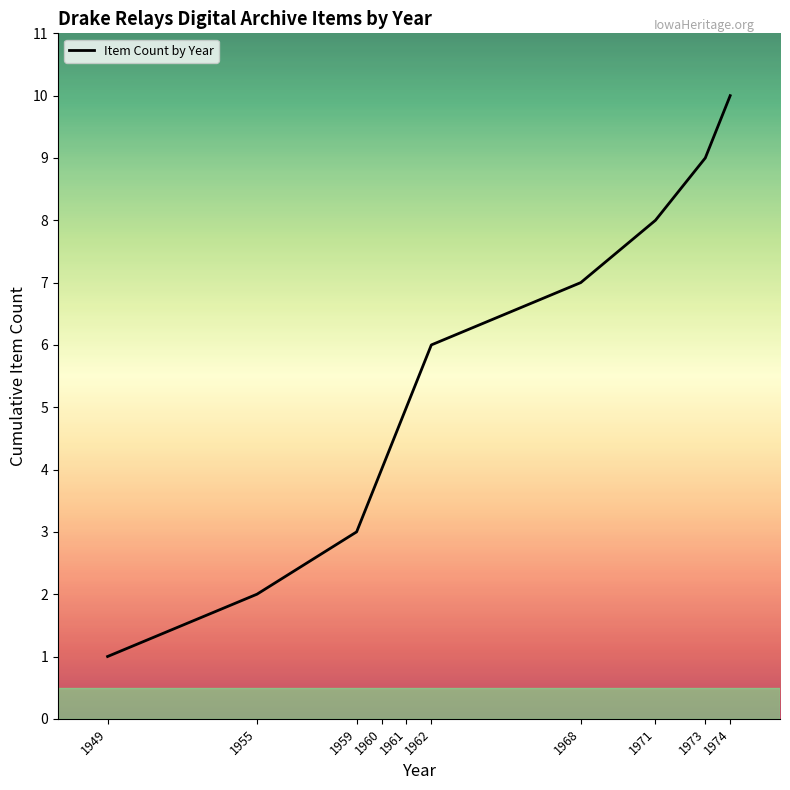

How many categories are shown in the chart?

10